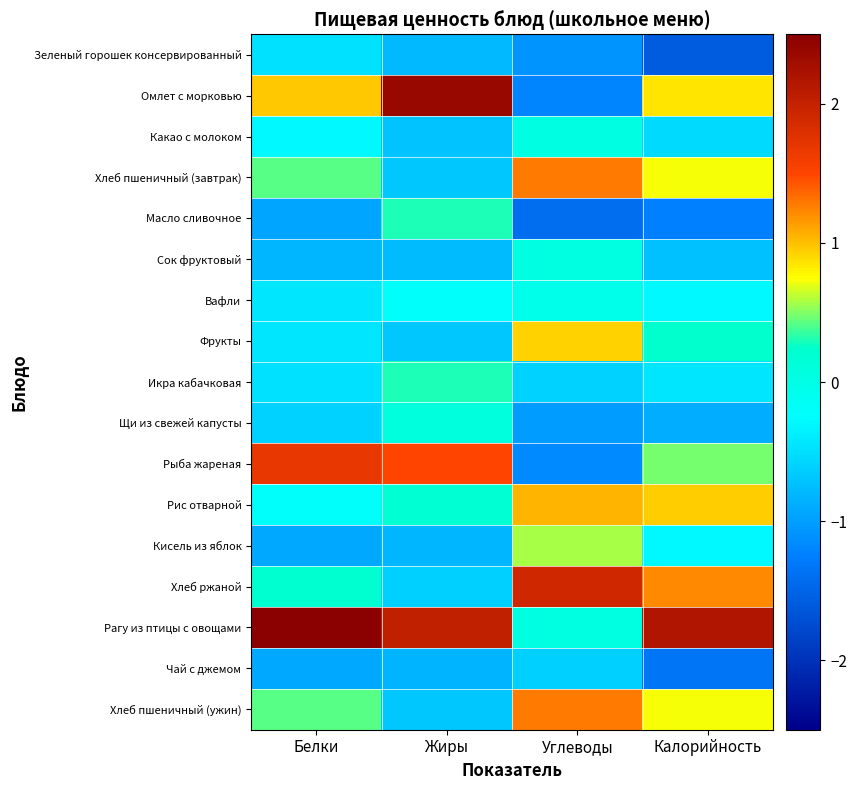

How many distinct data groups are displayed?

17